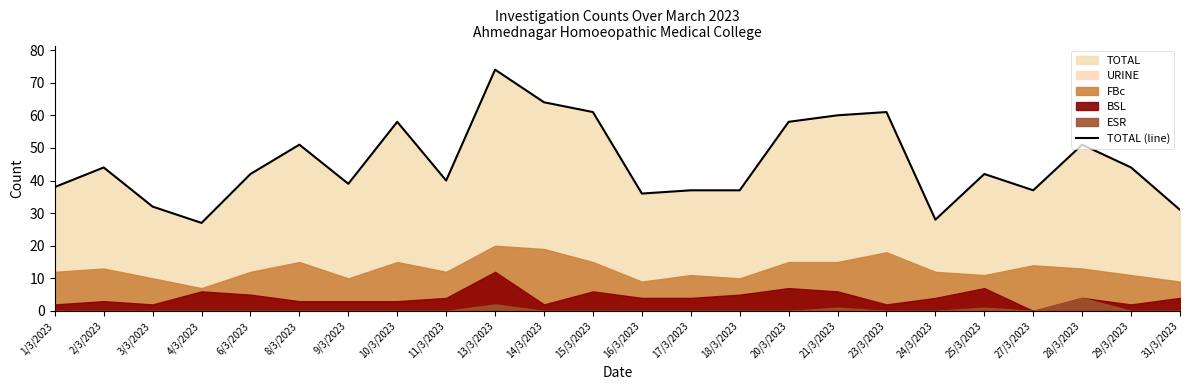

At which category does the data reach its first local valley?

4/3/2023